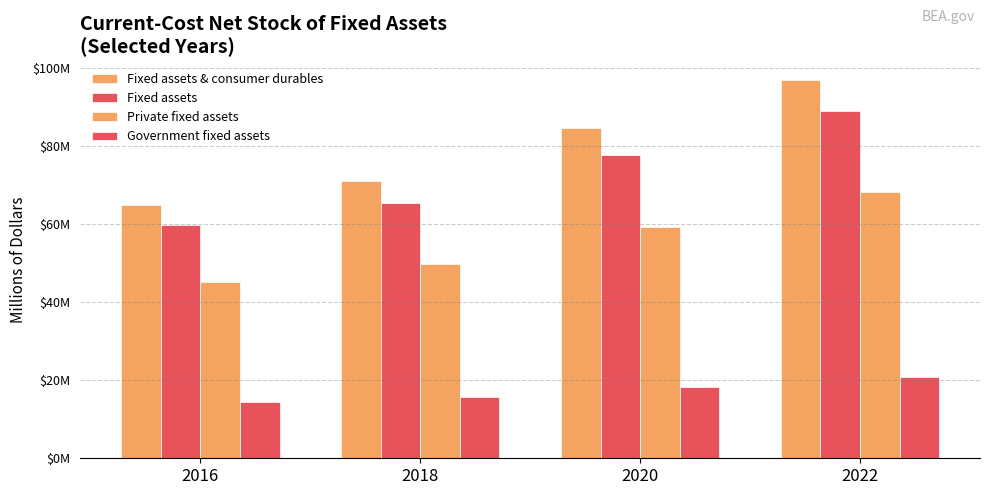

Are the bars grouped side by side (vs. stacked)?

Yes